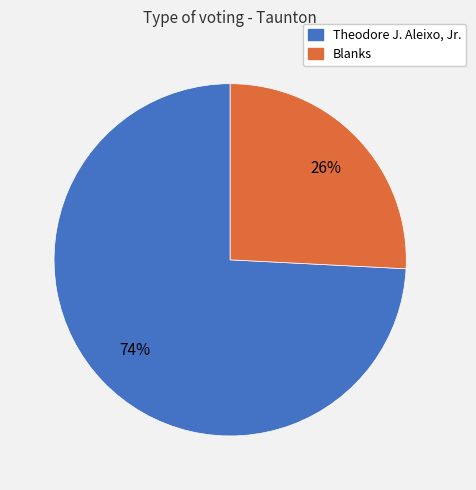

Which slice is the largest?

Theodore J. Aleixo, Jr.